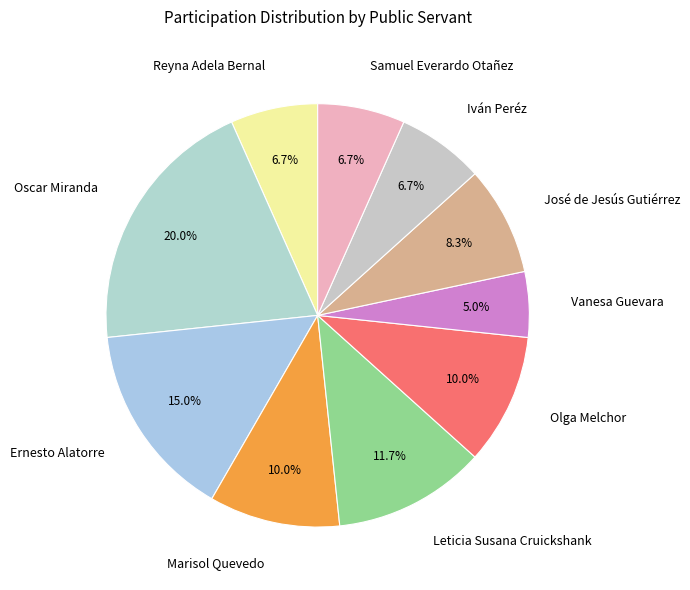

What portion of the pie excludes Oscar Miranda?

80.0%